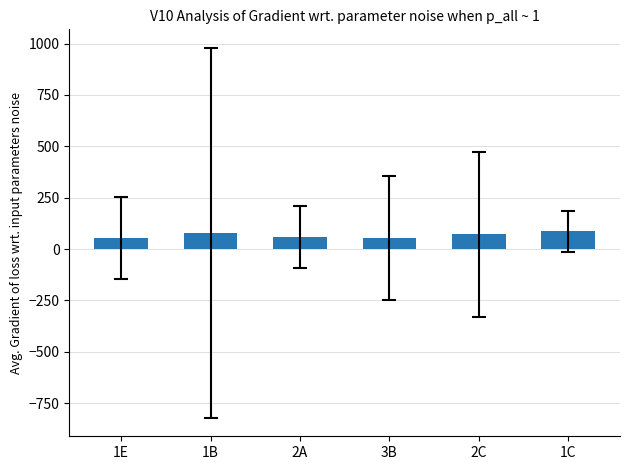

What is the sum of all values?

403